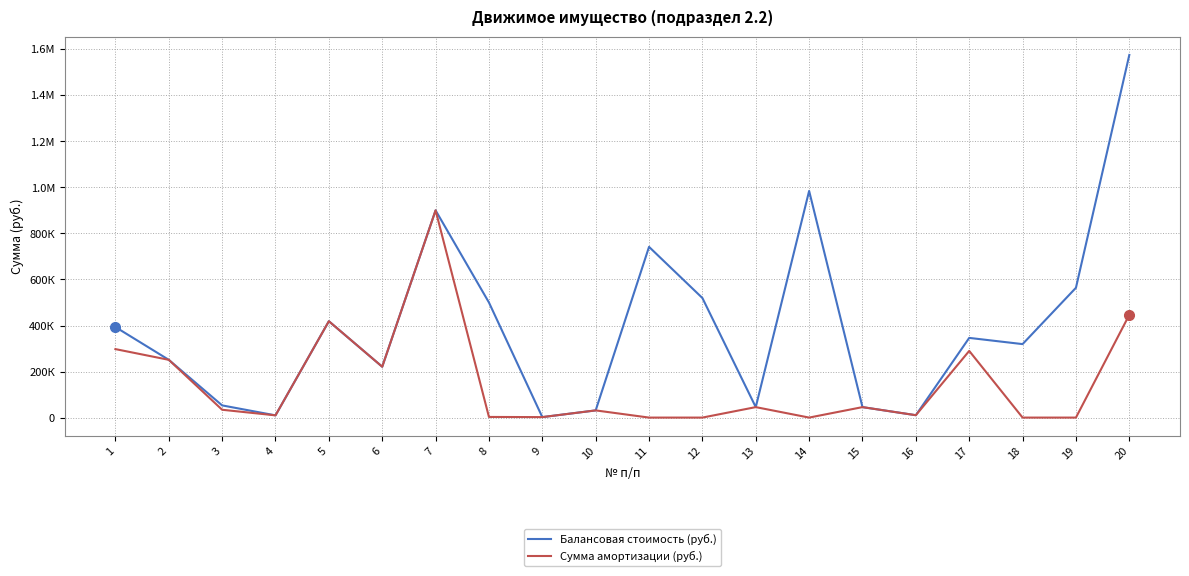

What is the maximum value for Сумма амортизации (руб.)?

900357.0